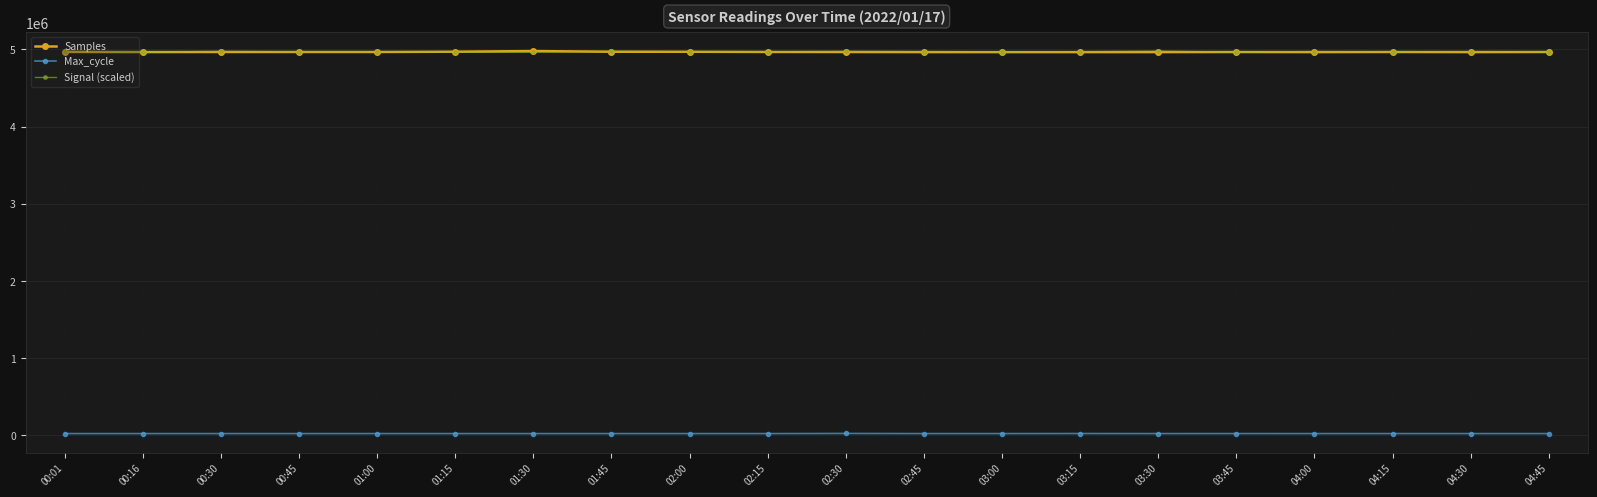

Does the chart display data point markers on the line(s)?

Yes